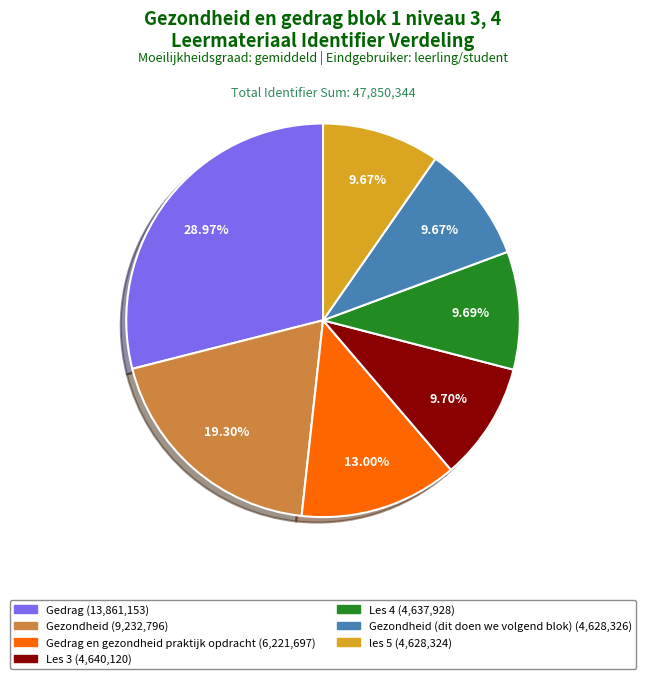

Is there a majority slice in this chart?

No